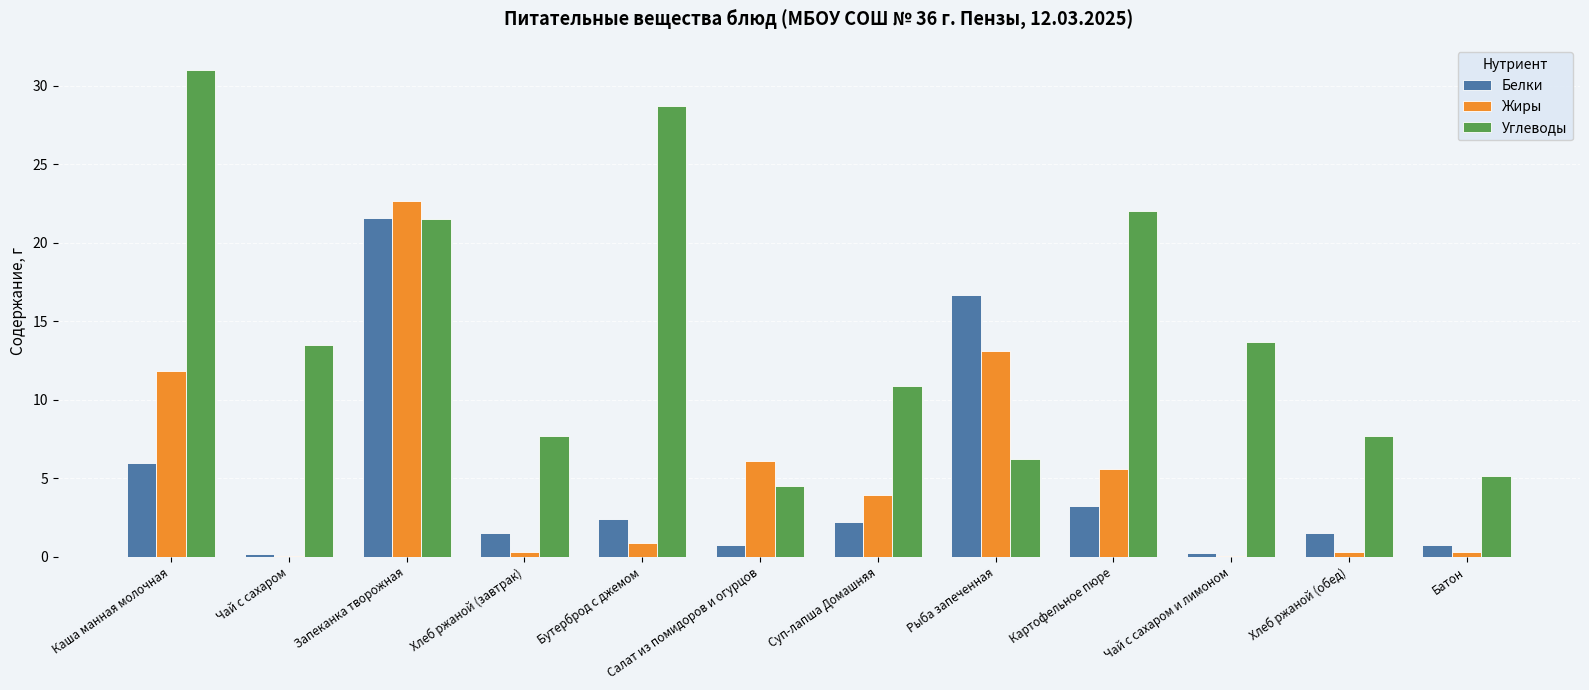

Where is Жиры nearest to the value 11?

Каша манная молочная